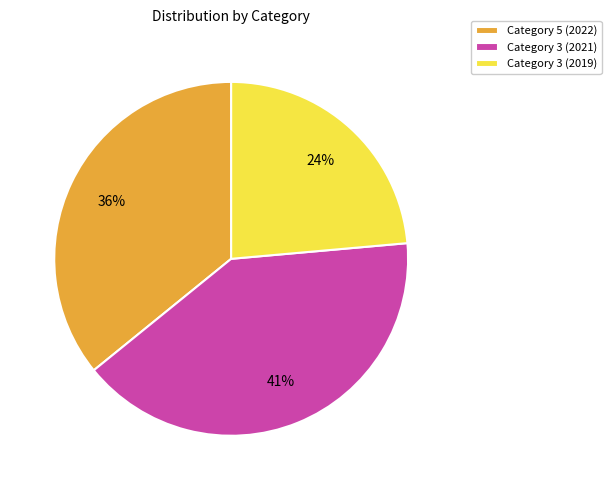

How many segments does this pie chart have?

3